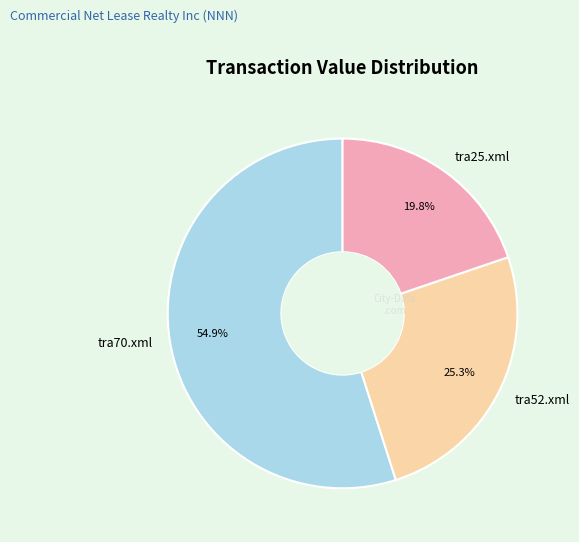

Is it true that tra52.xml is 36% of the pie?

False